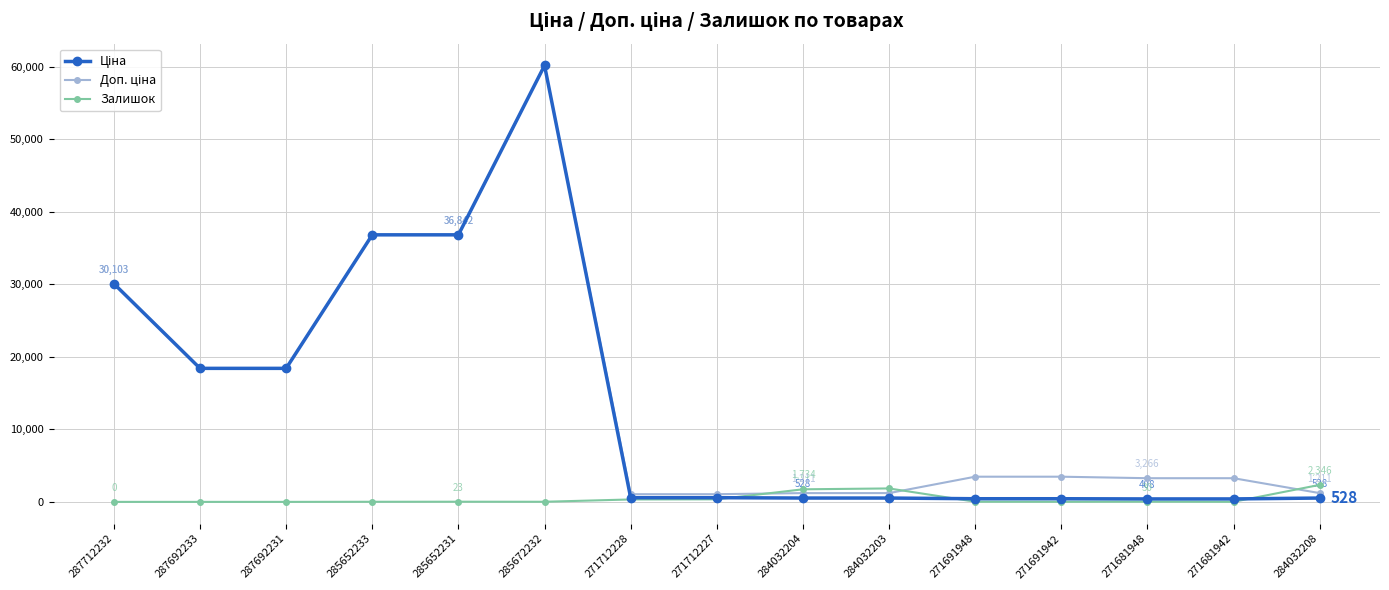

What is the maximum value for Залишок?

2346.0